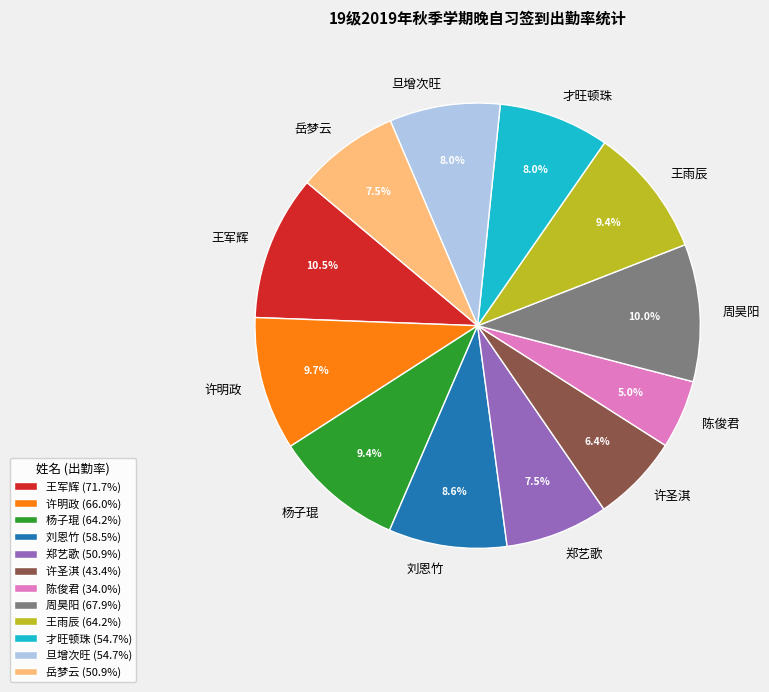

Which has a higher value, 陈俊君 or 王雨辰?

王雨辰